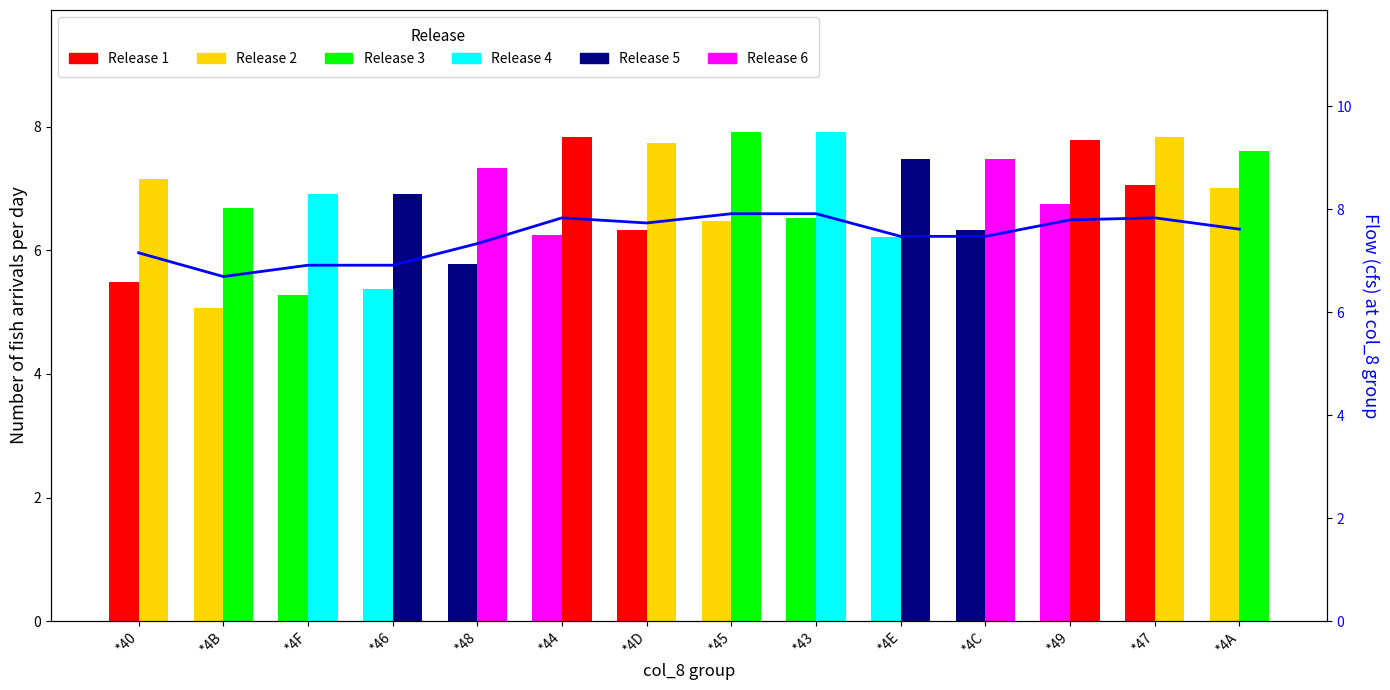

What is the sum of the col_6 values at *44 and *43?

15.7